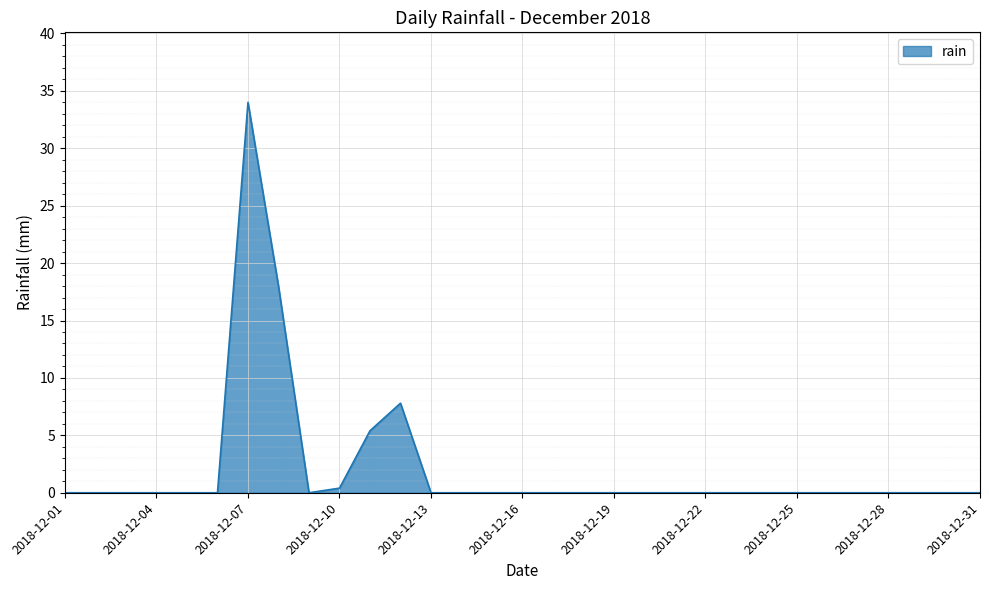

What is the maximum value shown in the chart?

34.0